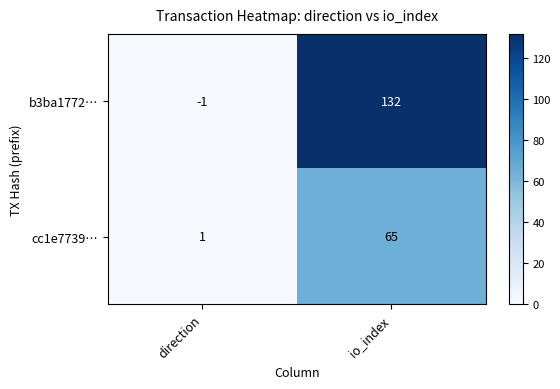

Reading left to right, extract all data points from this chart.

b3ba1772…: direction=-1	io_index=132
cc1e7739…: direction=1	io_index=65